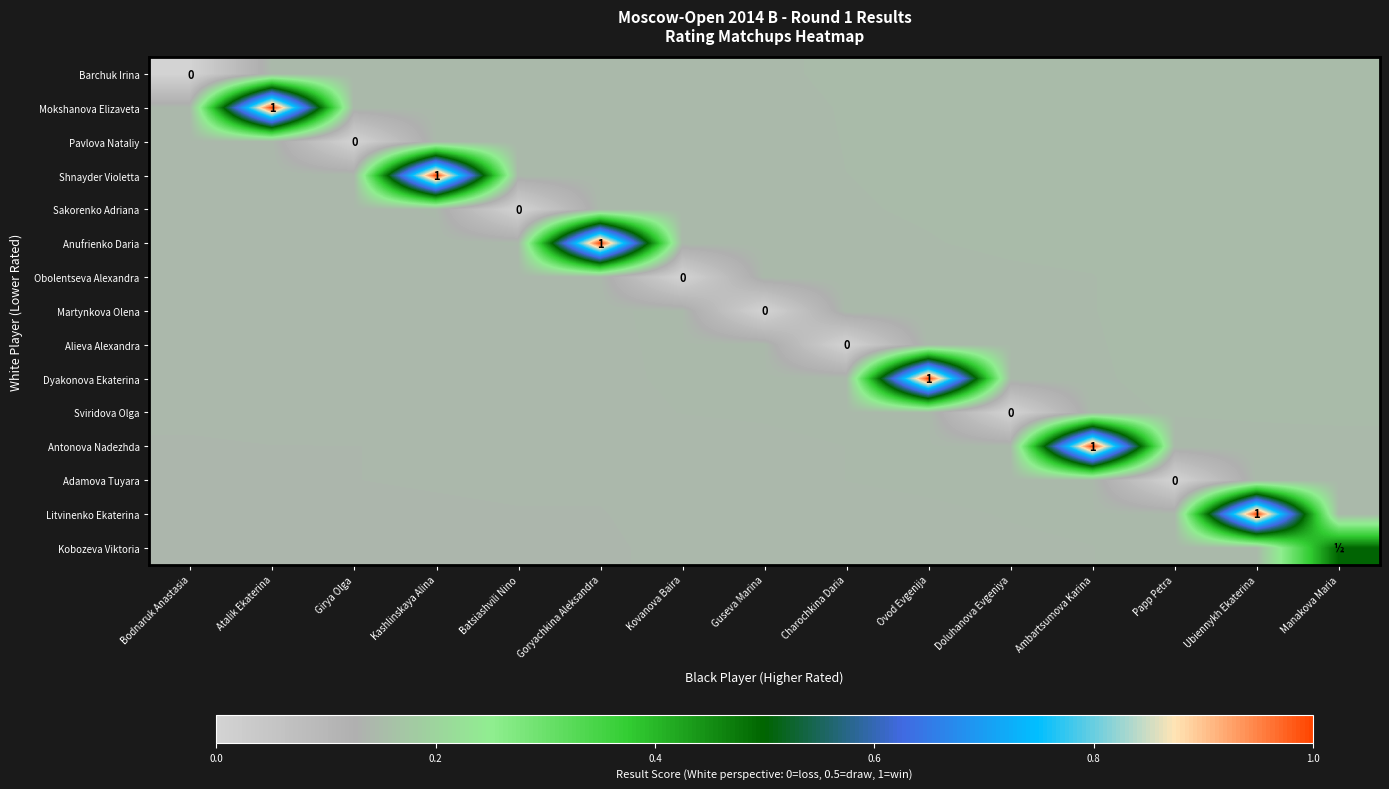

Is it true that Obolentseva Alexandra equals 0.2 at Ambartsumova Karina?

False